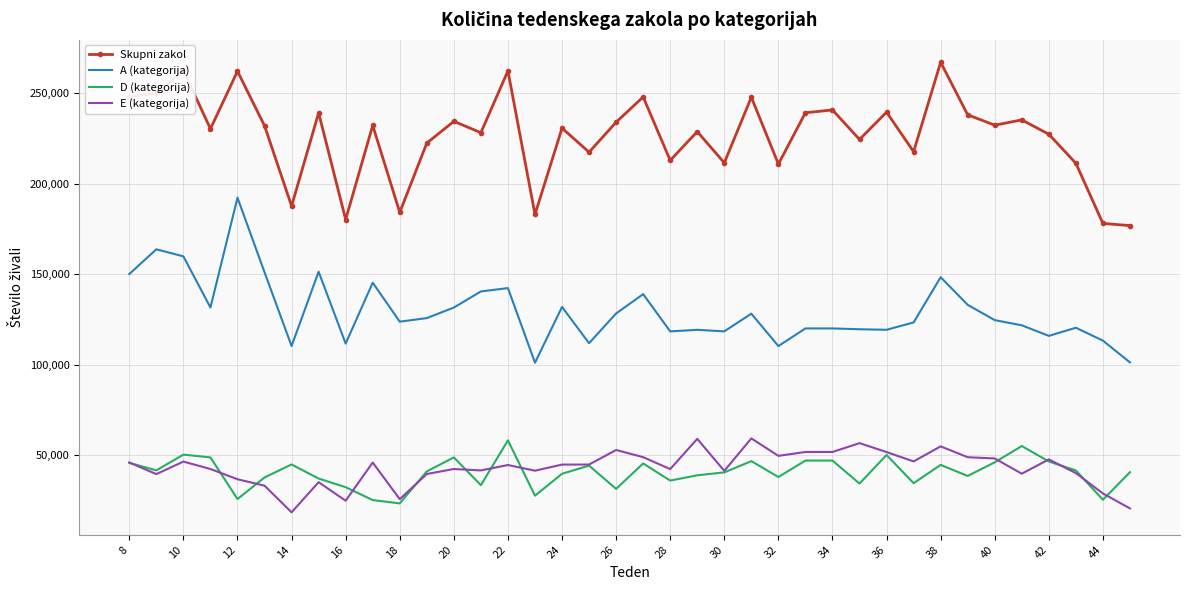

True or false: Skupni zakol and D (kategorija) cross at least once.

False